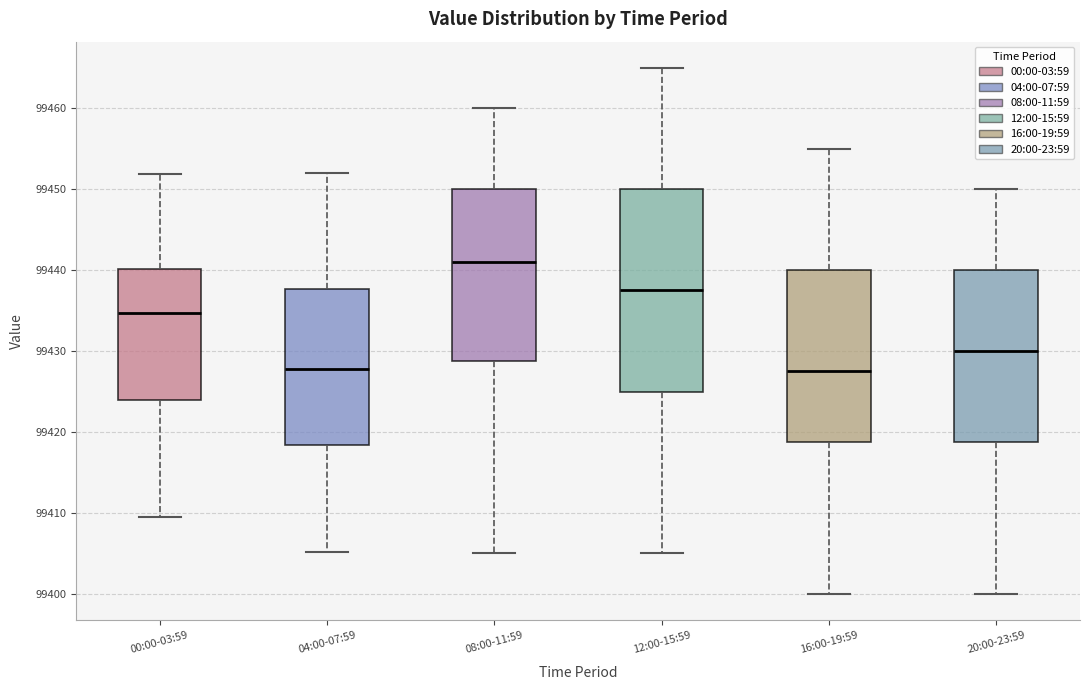

Reading left to right, transcribe this box plot: for each box, give where its median line is, the range the box spans, and where its two whiskers end, as read against the y-axis. The values are not printed on the chart, so give them approximately, as read against the axis.

00:00-03:59: median 99435, box 99424 to 99440, whiskers 99409 to 99452
04:00-07:59: median 99428, box 99418 to 99438, whiskers 99405 to 99452
08:00-11:59: median 99441, box 99429 to 99450, whiskers 99405 to 99460
12:00-15:59: median 99438, box 99425 to 99450, whiskers 99405 to 99465
16:00-19:59: median 99428, box 99419 to 99440, whiskers 99400 to 99455
20:00-23:59: median 99430, box 99419 to 99440, whiskers 99400 to 99450